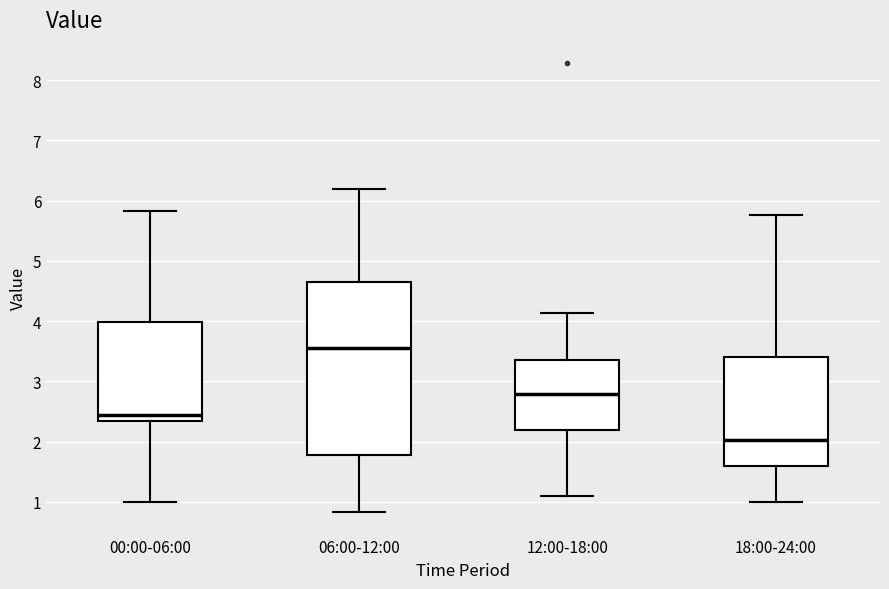

Where is the lower edge of the box for 12:00-18:00 on the y-axis? The values are not printed on the chart, so give them approximately, as read against the axis.

2.2